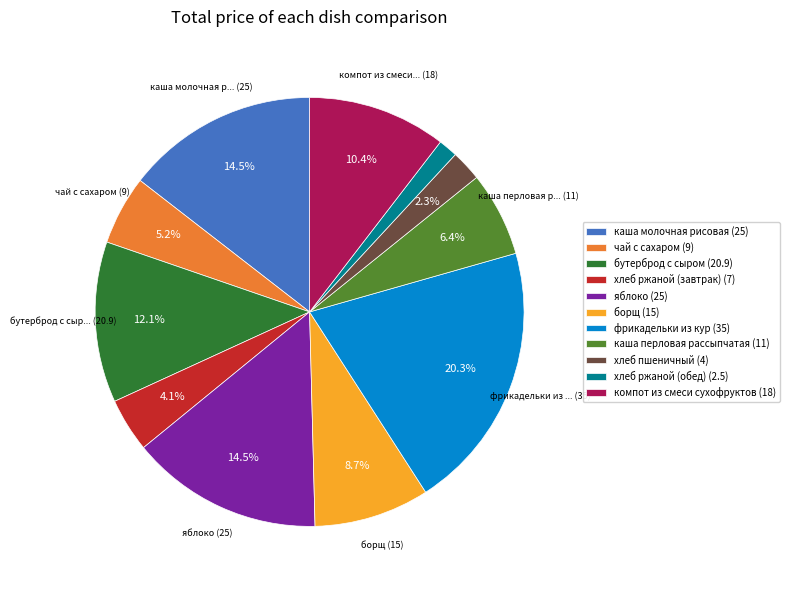

Does хлеб ржаной (обед) (2.5) represent more than half of the total?

No